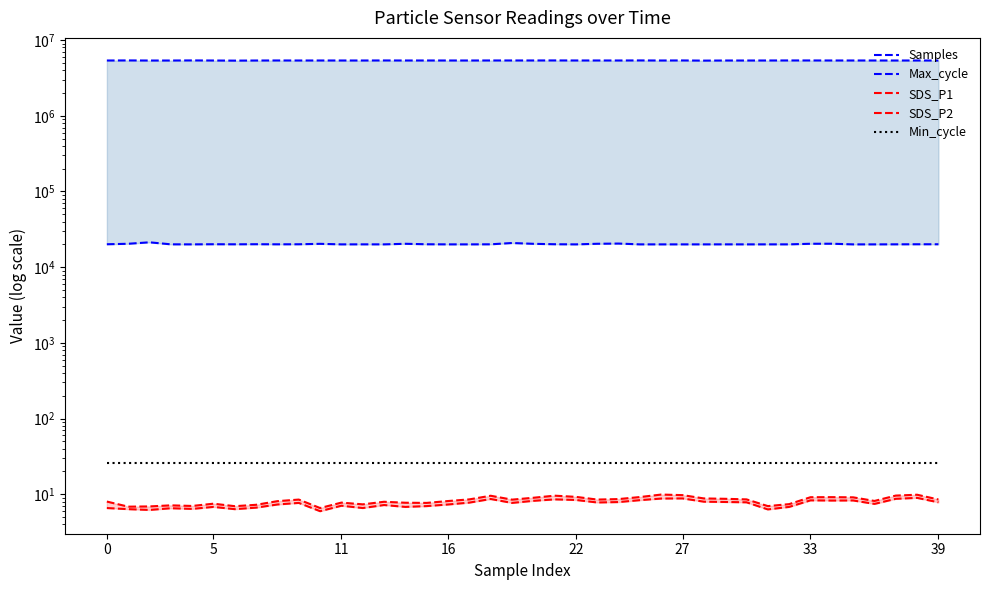

At which label does SDS_P1 first exceed 8?

8